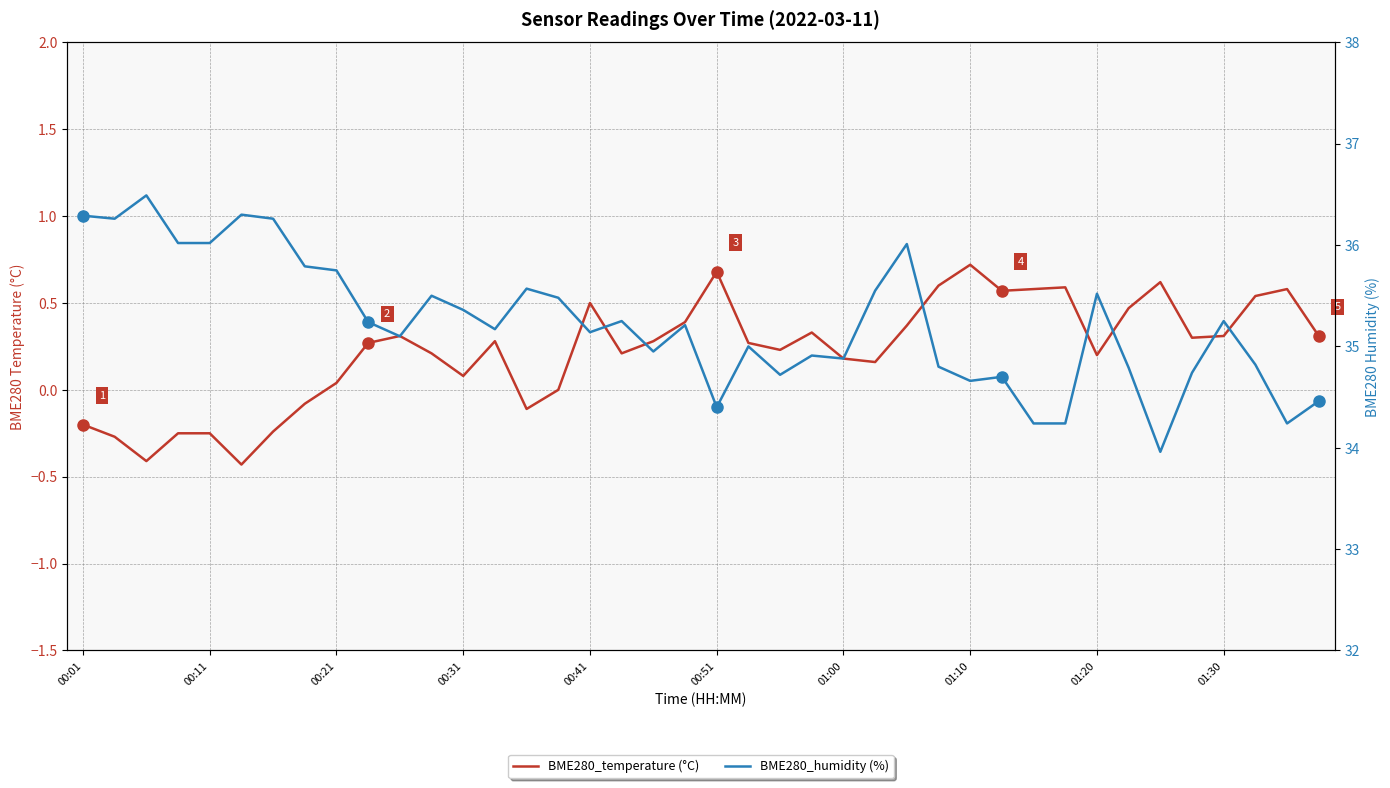

How many data points in BME280_humidity (%) are above 35?

23